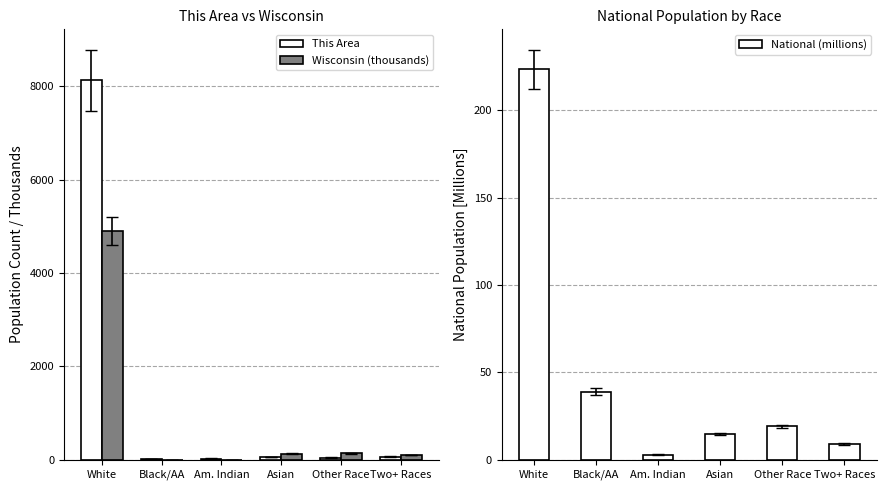

At which category is the sum across all series the highest?

White